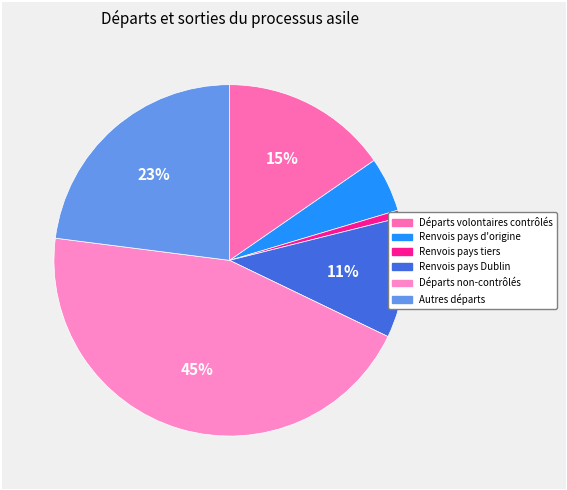

How much of the chart is everything except Autres départs?

77.0%